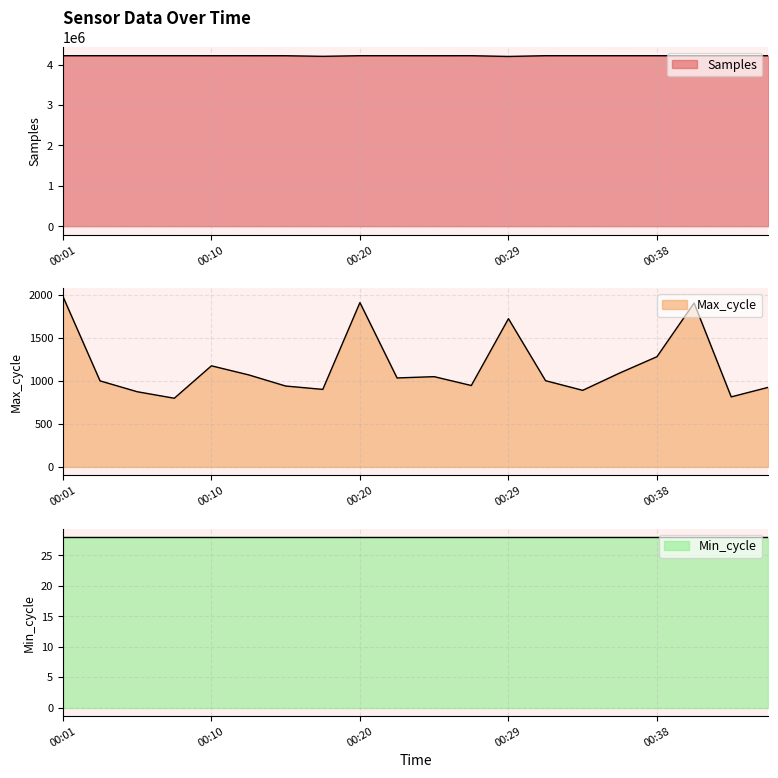

What is the difference between the second highest and second lowest values in the Samples series?

15508